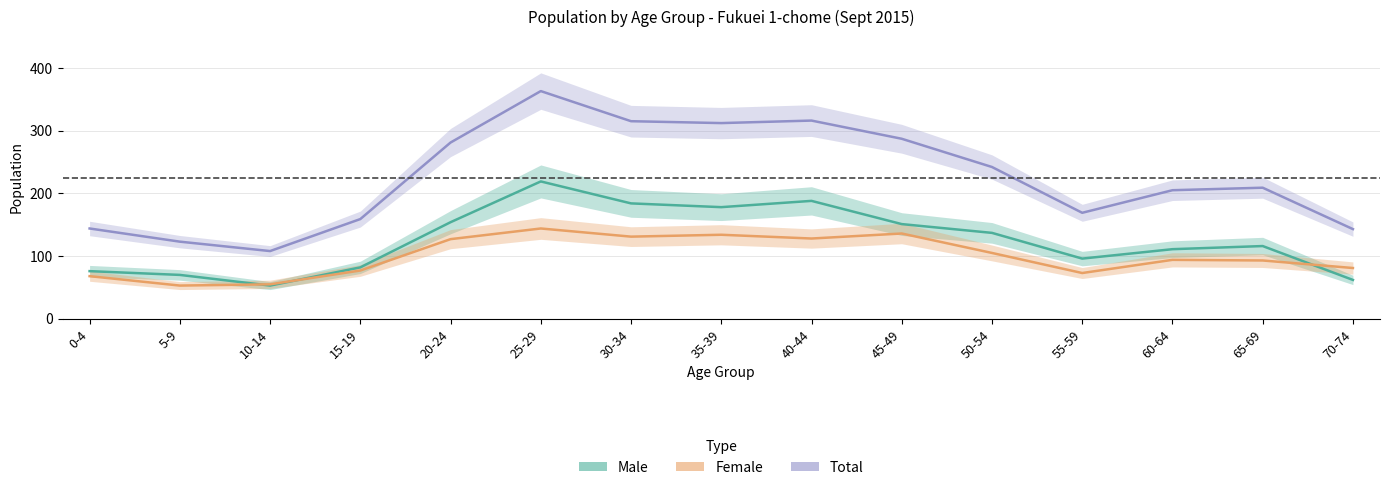

Reading right to left, list all the values displayed in this chart.

Male: 70-74=62	65-69=116	60-64=111	55-59=96	50-54=137	45-49=151	40-44=188	35-39=178	30-34=184	25-29=219	20-24=154	15-19=82	10-14=53	5-9=70	0-4=76
Female: 70-74=81	65-69=93	60-64=94	55-59=73	50-54=105	45-49=136	40-44=128	35-39=134	30-34=131	25-29=144	20-24=127	15-19=77	10-14=55	5-9=53	0-4=68
Total: 70-74=143	65-69=209	60-64=205	55-59=169	50-54=242	45-49=287	40-44=316	35-39=312	30-34=315	25-29=363	20-24=281	15-19=159	10-14=108	5-9=123	0-4=144